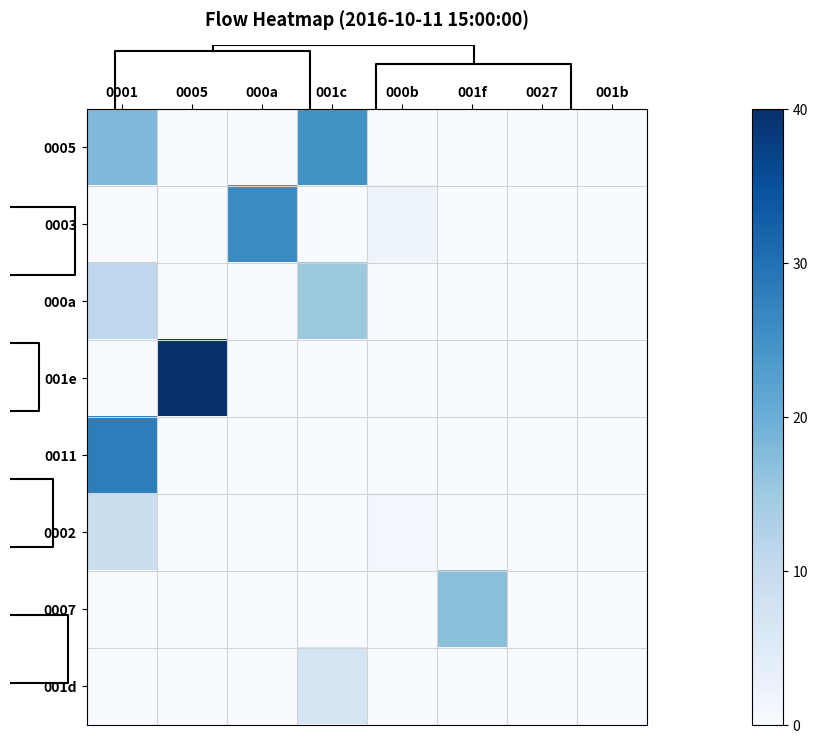

Where is 001e nearest to the value 20?

0001